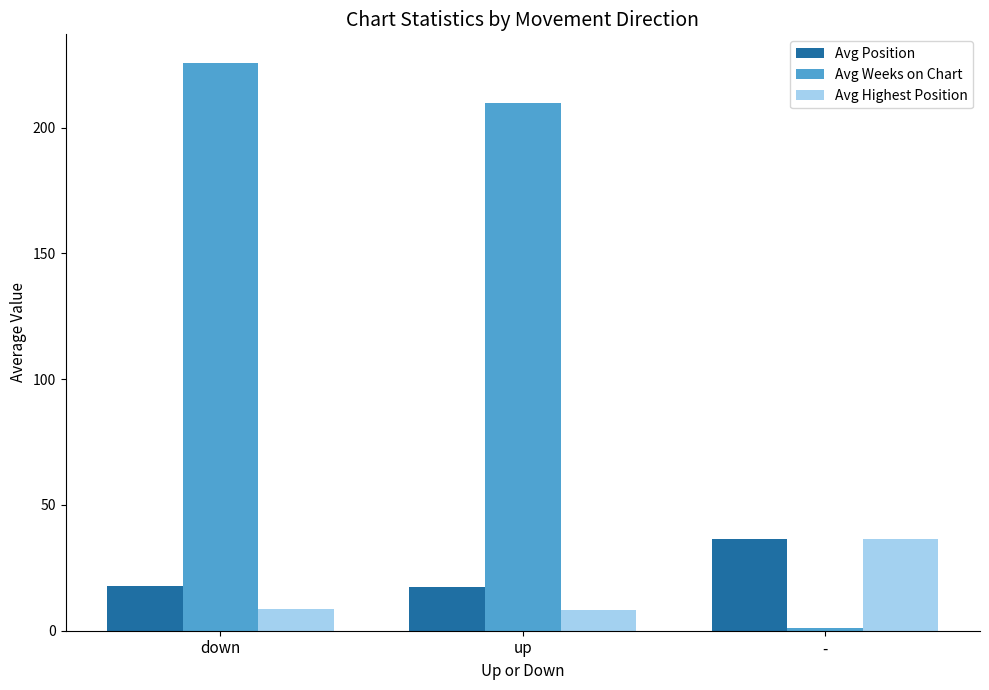

What is the difference between the Avg Position values at down and -?

18.6